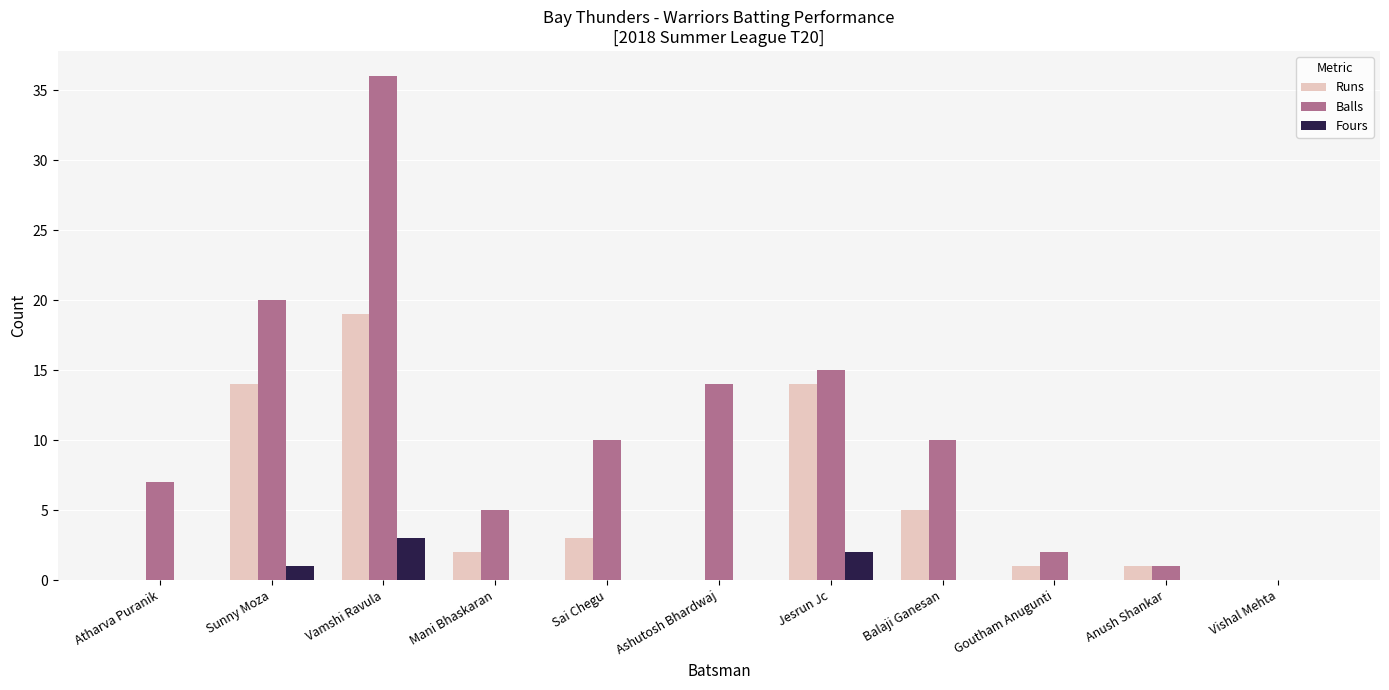

What is the approximate value of Runs at Vamshi Ravula?

19